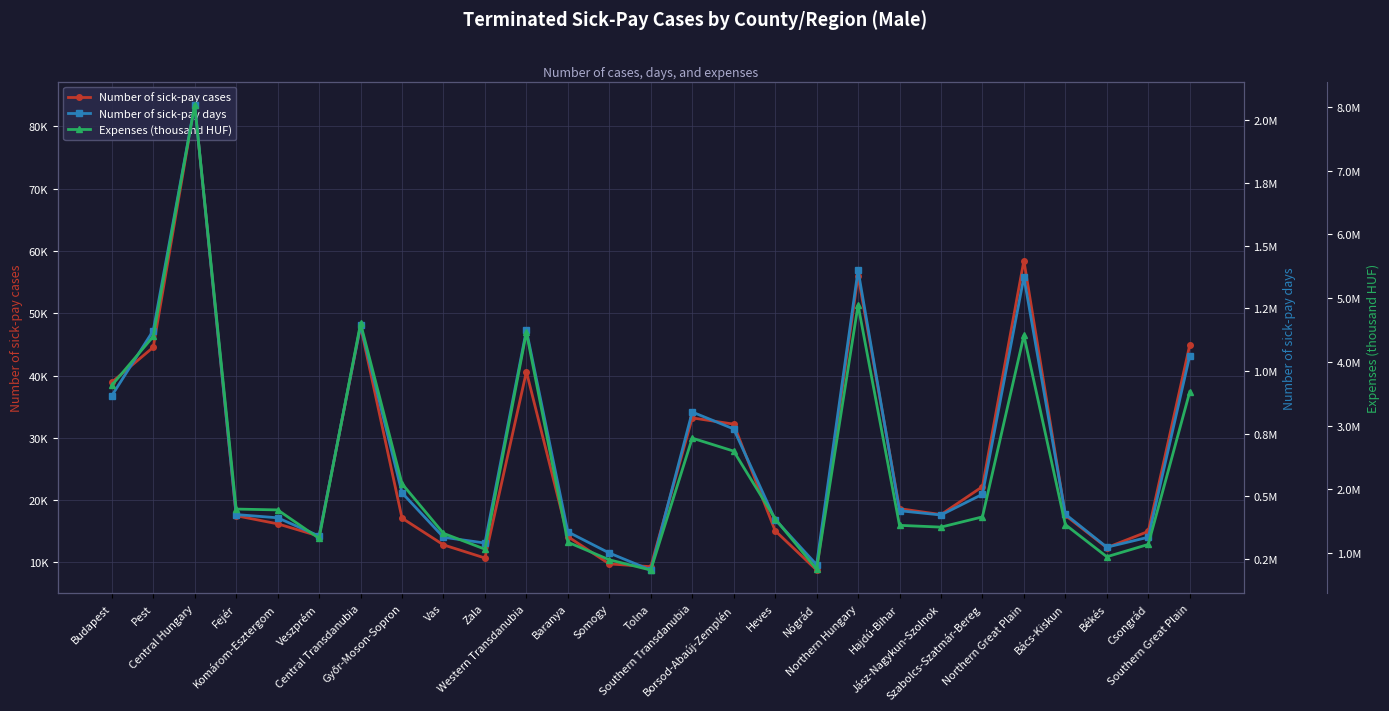

What is the difference between the Expenses (thousand HUF) values at Komárom-Esztergom and Southern Great Plain?

1851411